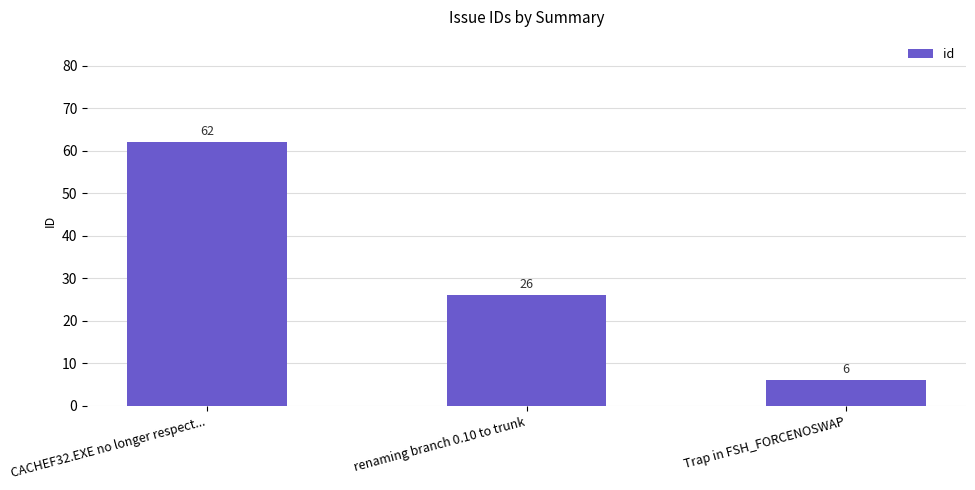

Read the value at CACHEF32.EXE no longer respect....

62